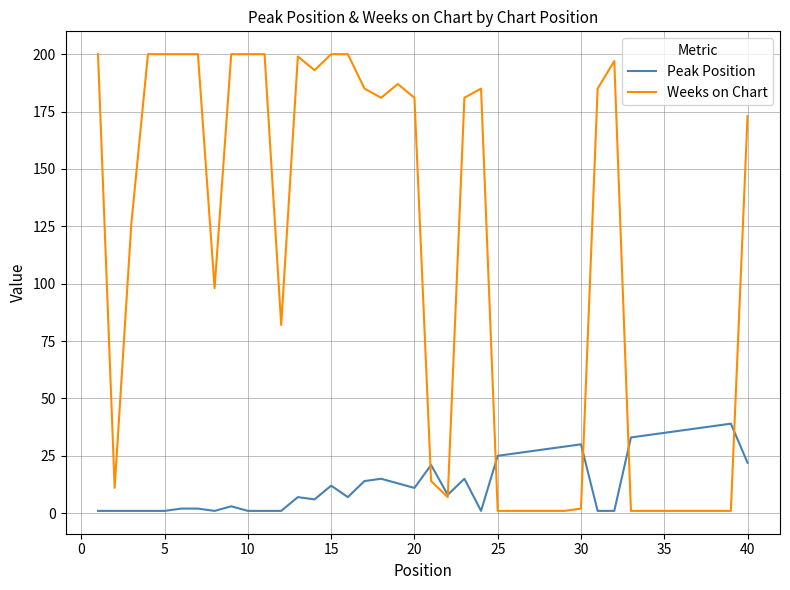

Which series has the largest total across all categories?

Weeks on Chart